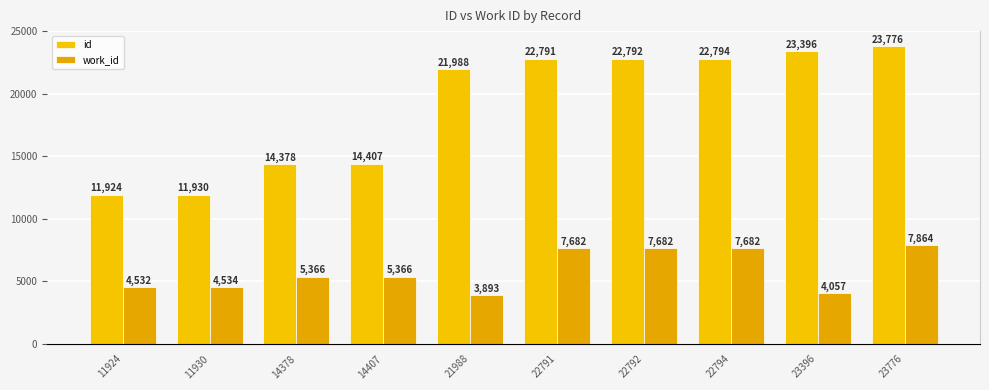

How many bars are there in each group?

2